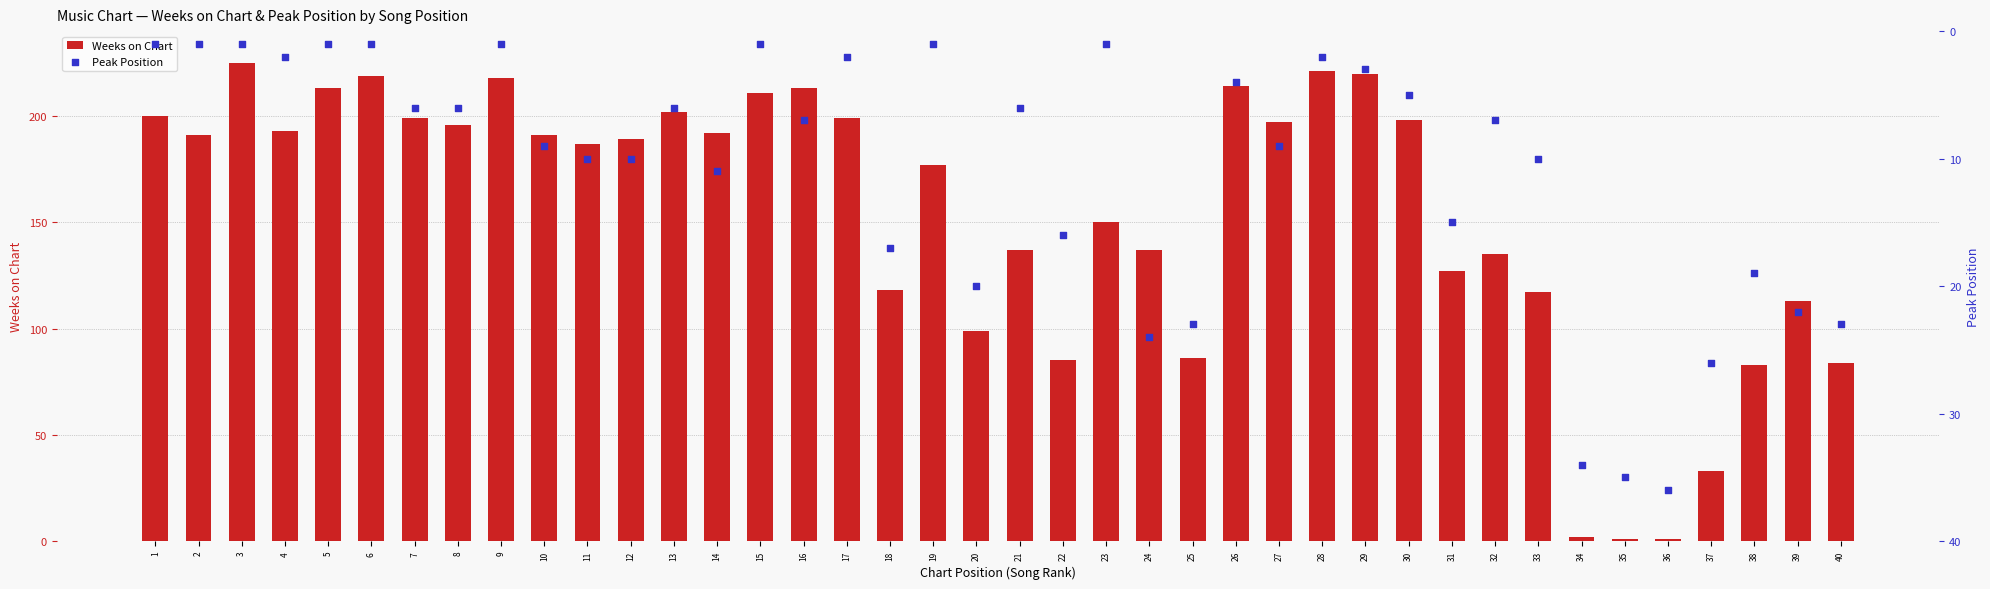

Which series has the largest total across all categories?

Weeks on Chart